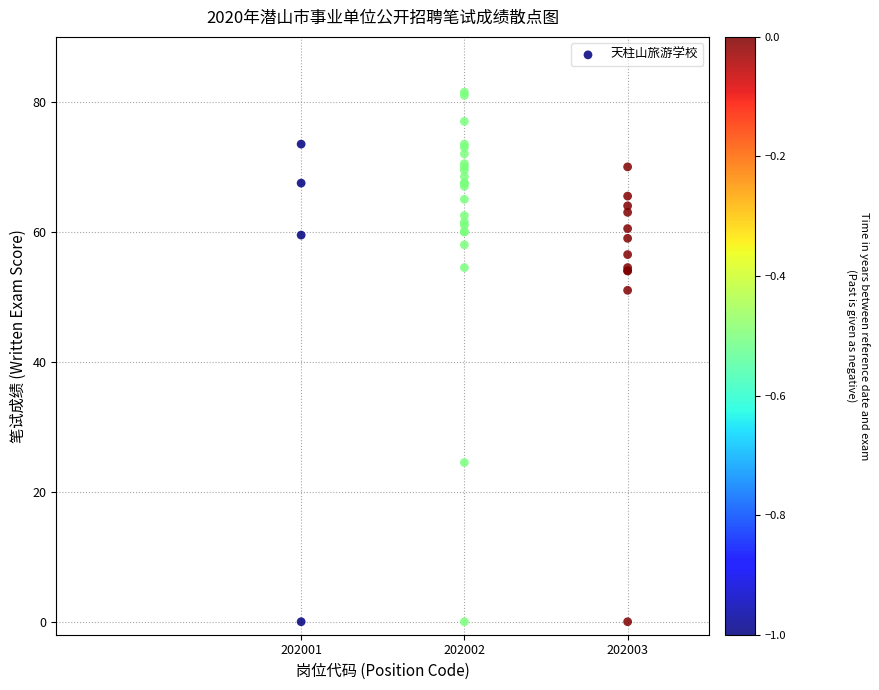

What Y value in the scatter plot is closest to 40?

51.0